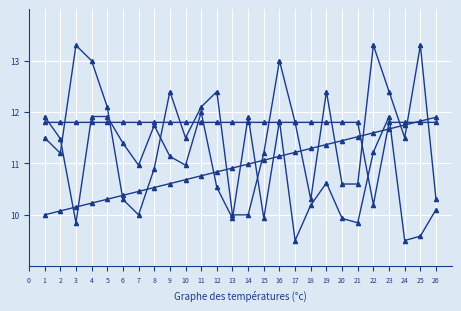

How many categories are shown in the chart?

26